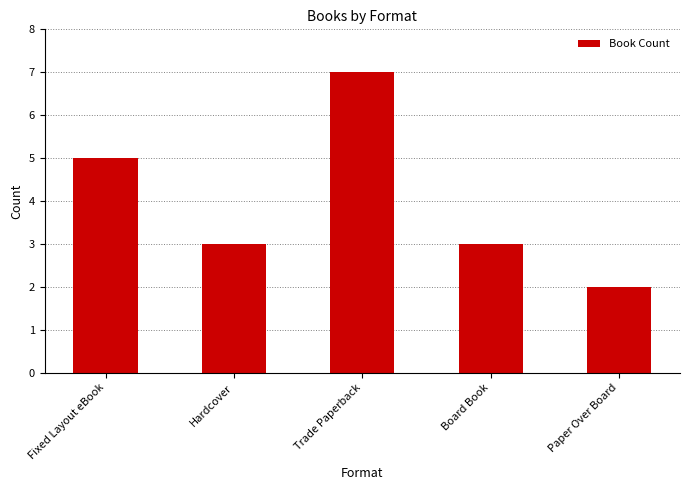

Does the chart contain any negative values?

No